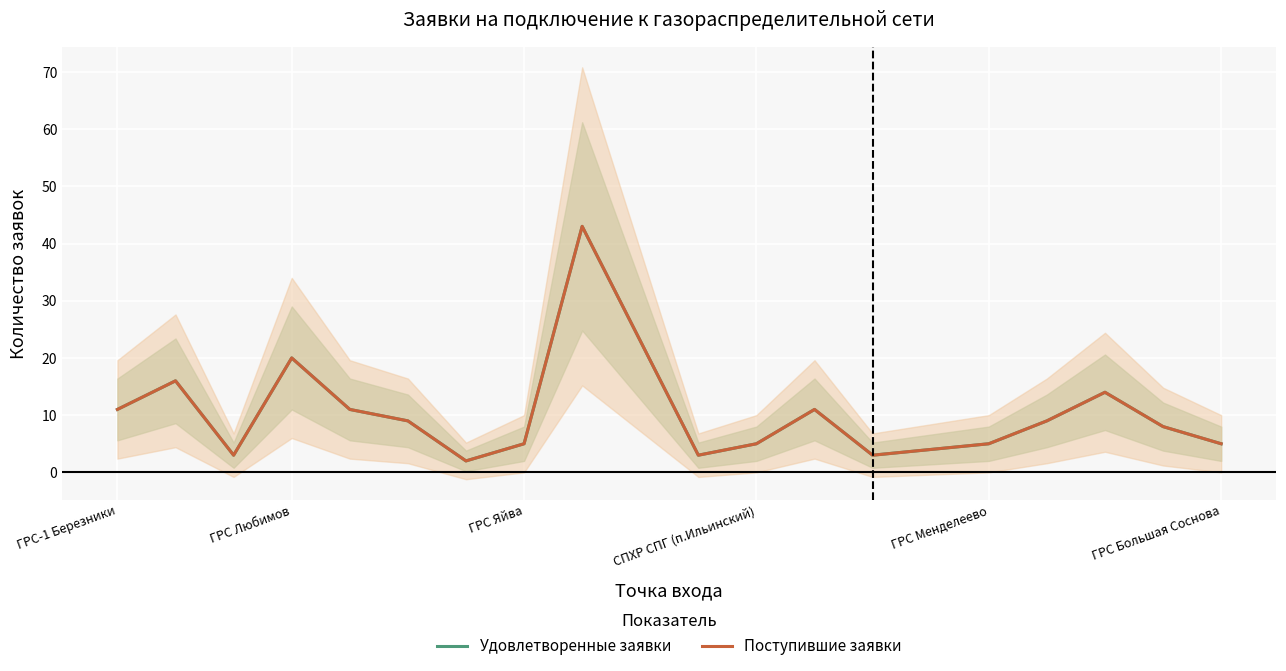

True or false: Удовлетворенные заявки has a value of 5 at ГРС Большая Соснова.

False